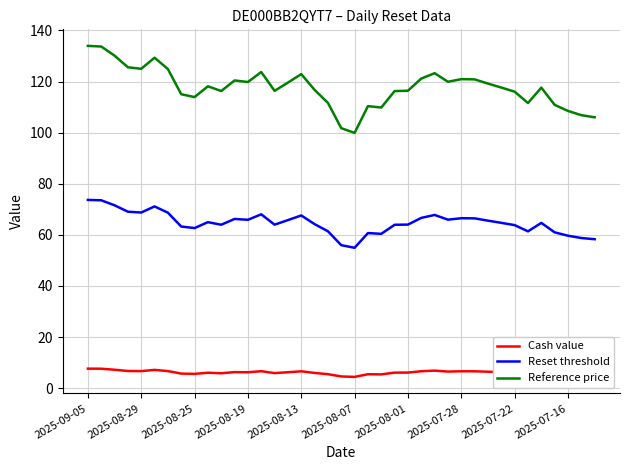

Which series has the largest total across all categories?

Reference price